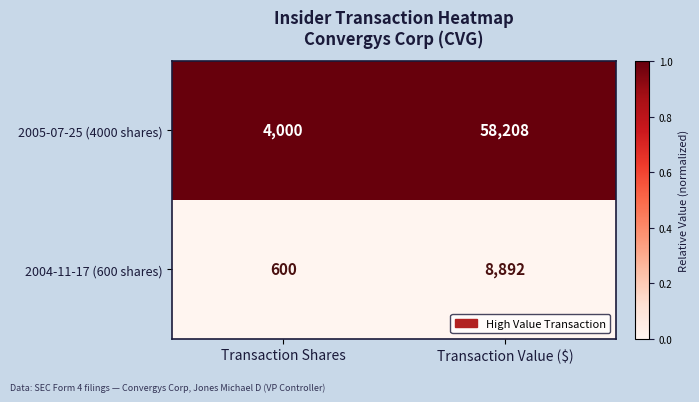

What is the spread (max minus min) of values at Transaction Shares?

3400